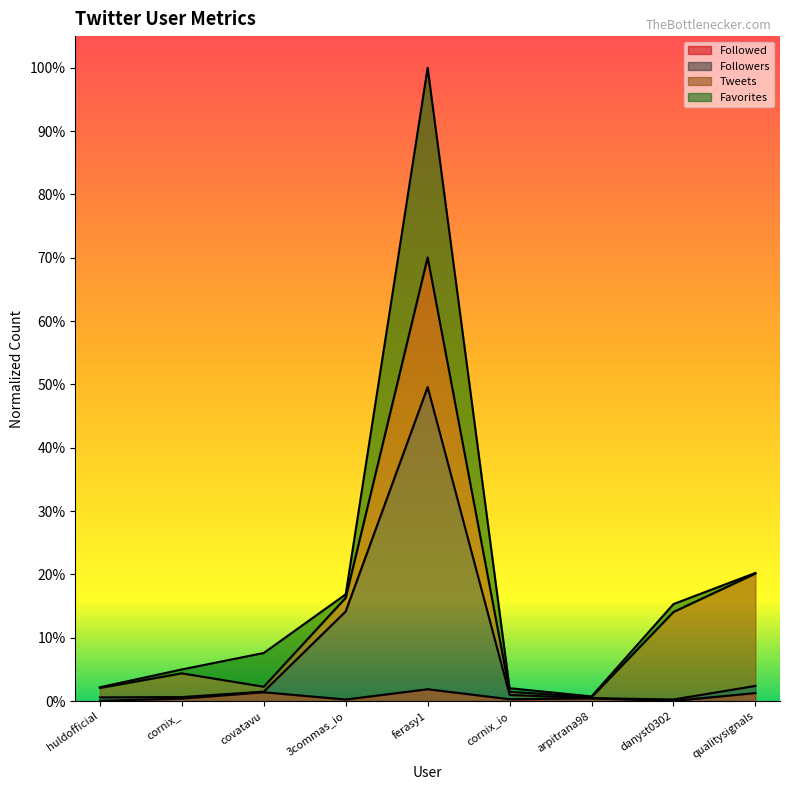

What are all the series names shown in the legend?

Followed, Followers, Tweets, Favorites